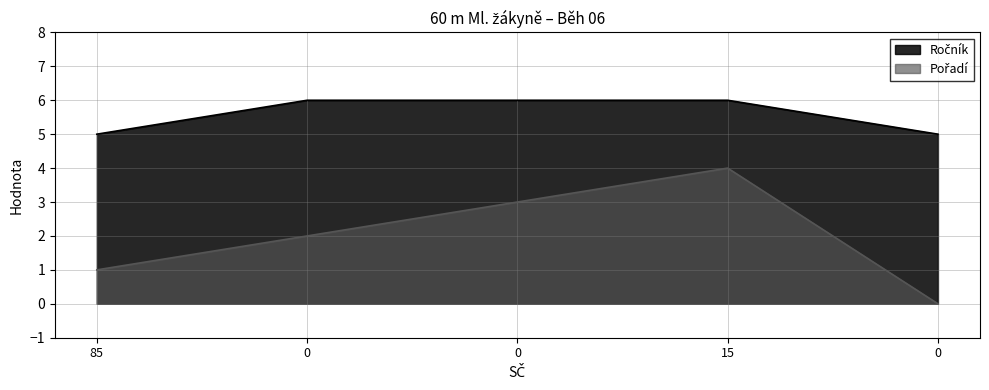

Between 0 and 0, which series saw the biggest shift?

Pořadí